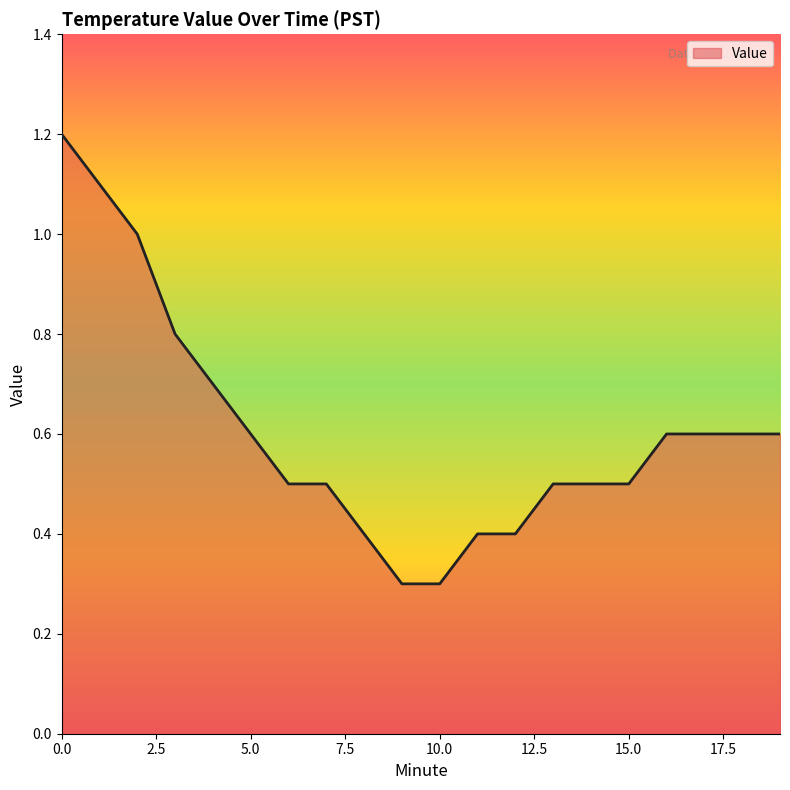

What is the difference between the maximum and minimum values?

0.9